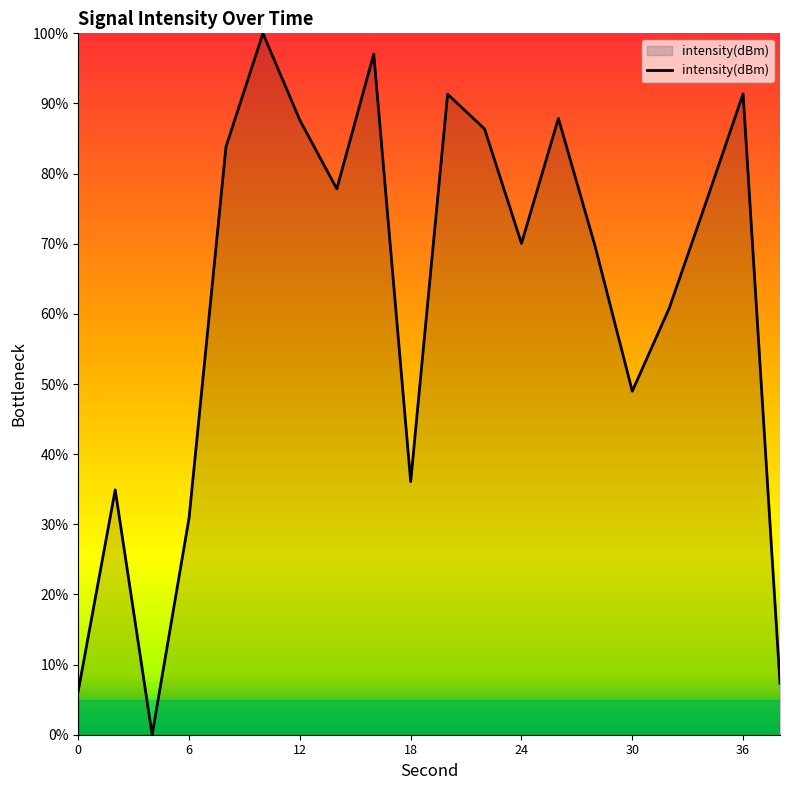

What is the difference between the maximum and minimum values?

100.0